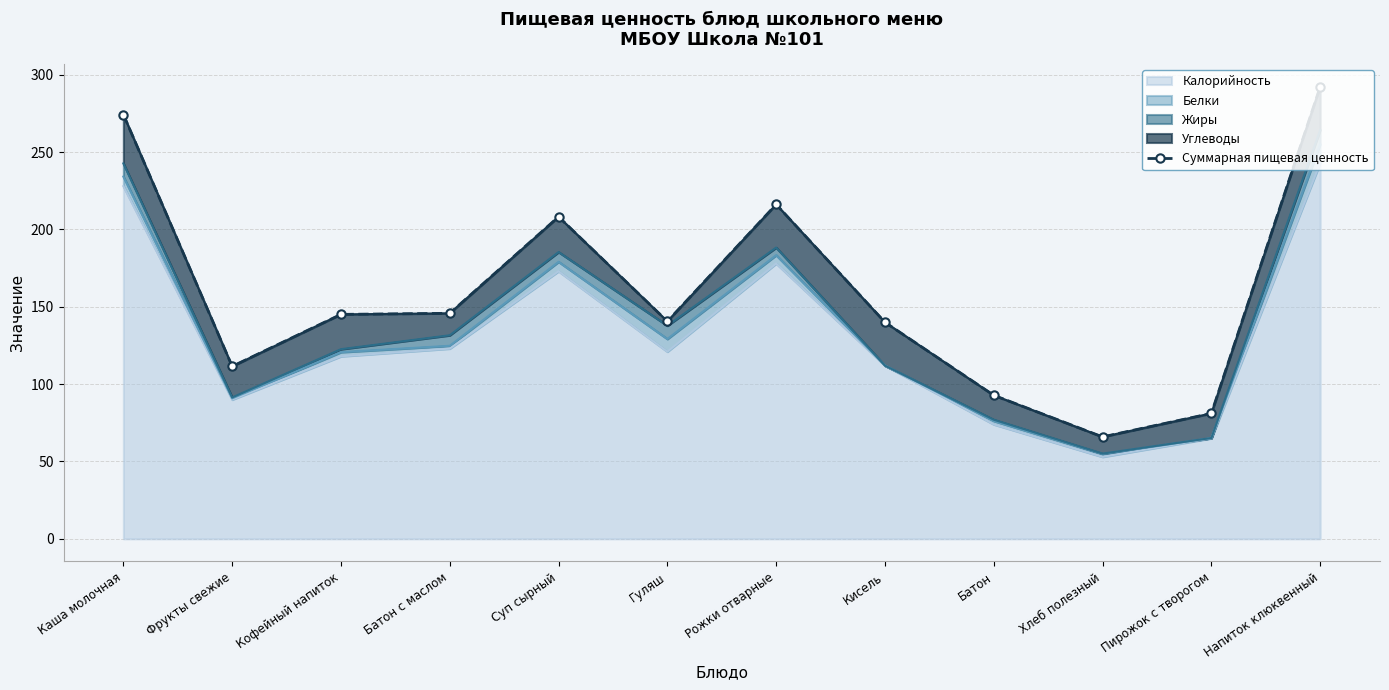

At which category does the data reach its first local valley?

Фрукты свежие